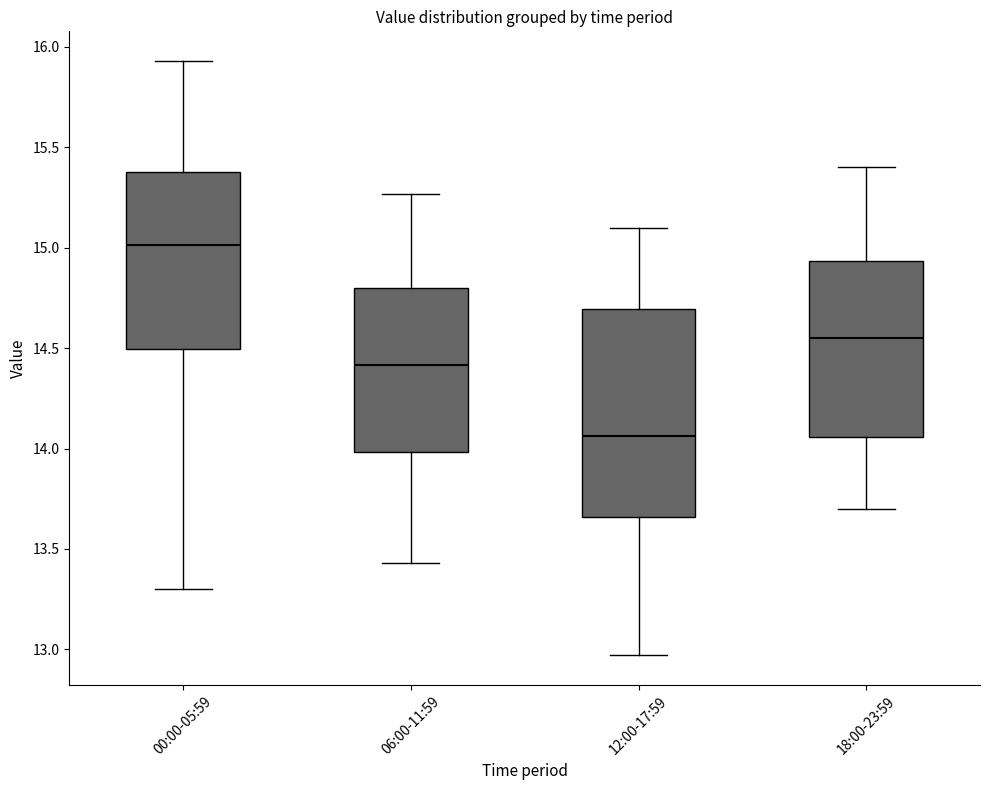

Where is the lower edge of the box for 00:00-05:59 on the y-axis? The values are not printed on the chart, so give them approximately, as read against the axis.

14.50